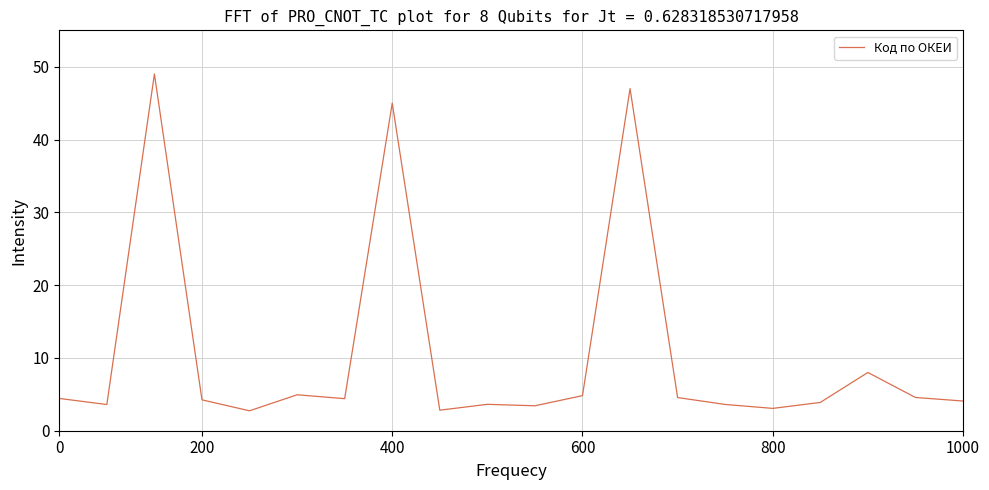

What is the maximum value shown in the chart?

49.0